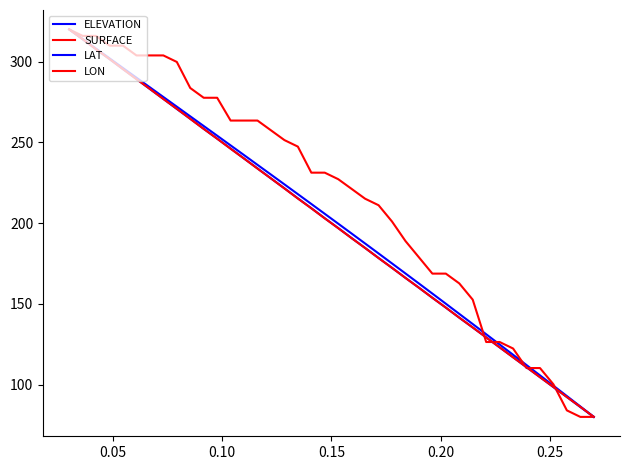

True or false: ELEVATION and SURFACE intersect in this chart.

True